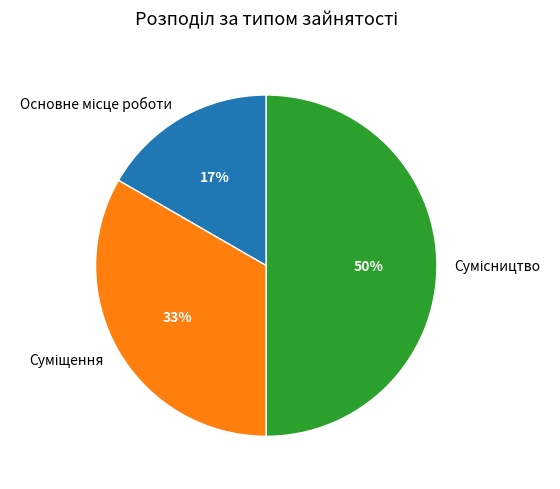

To the nearest percent, what is the difference between the largest and smallest slice percentages?

33%